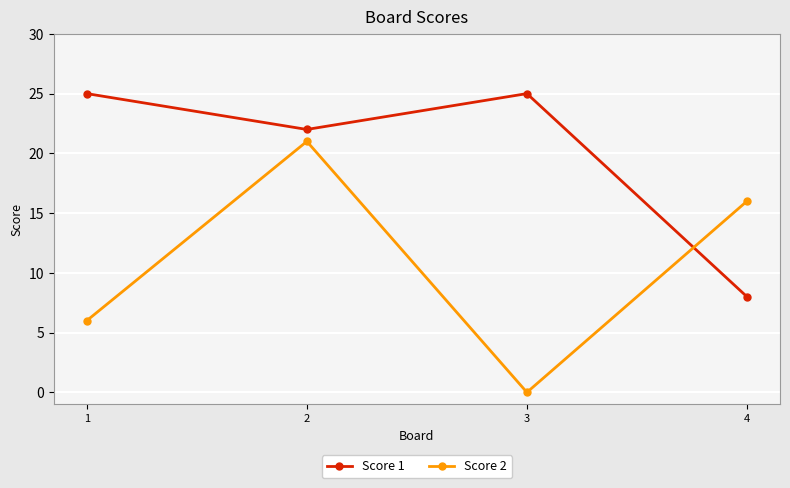

Which series changed the most between 1 and 4?

Score 1